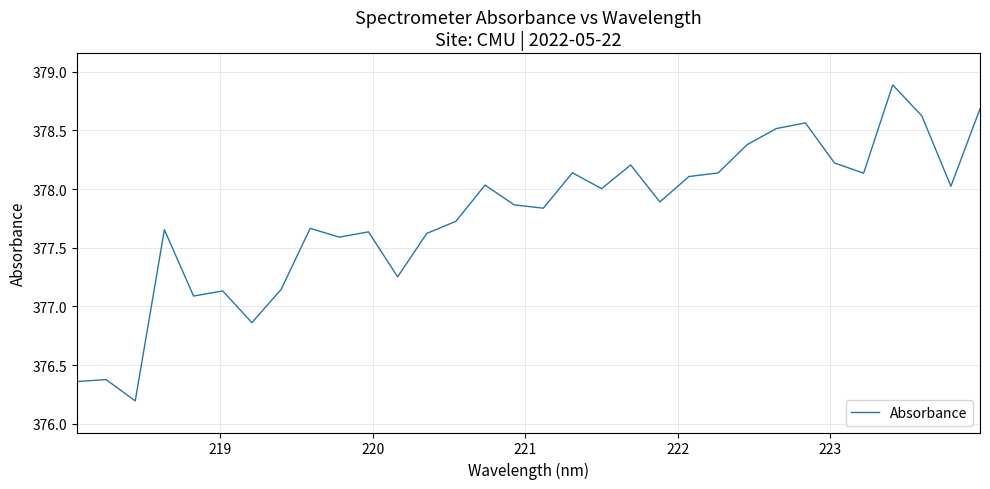

What is the greatest value displayed?

378.9